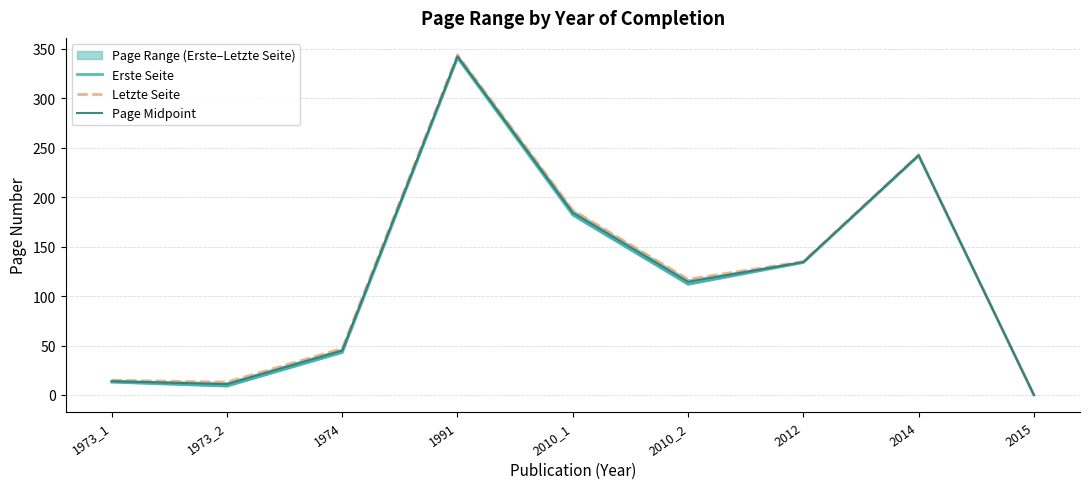

What is the difference between the second highest and second lowest values in the Letzte Seite series?

230.0